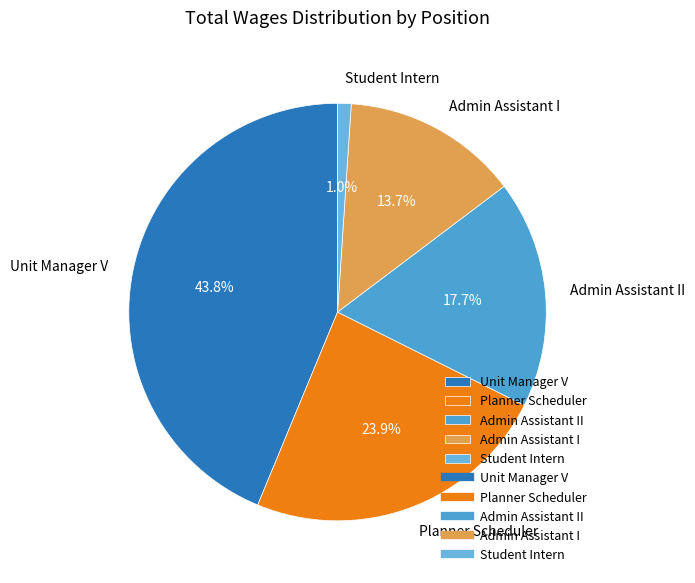

To the nearest percent, what percentage of the pie is Unit Manager V?

44%